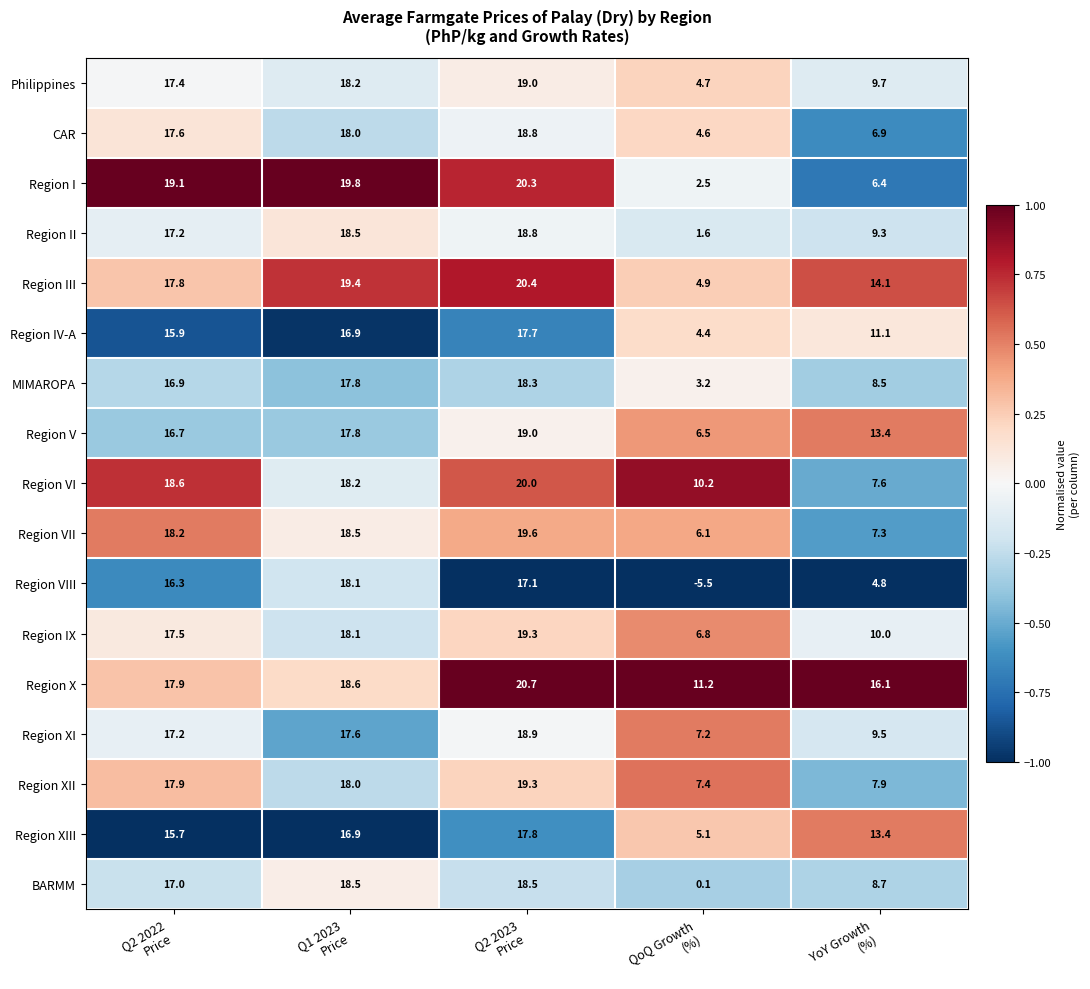

What is the maximum value shown in the chart?

20.7